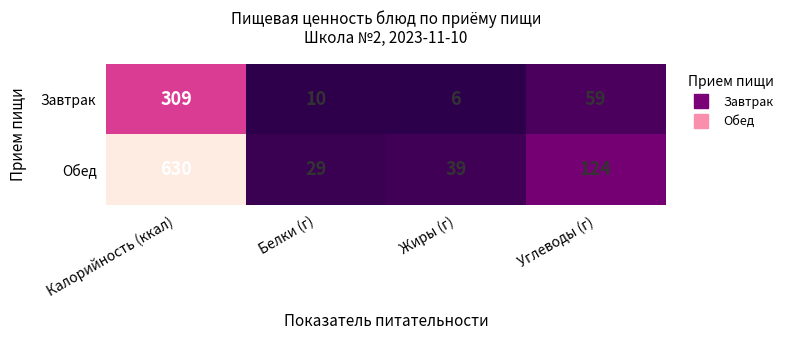

Where does the Завтрак series first go above 59?

Калорийность (ккал)